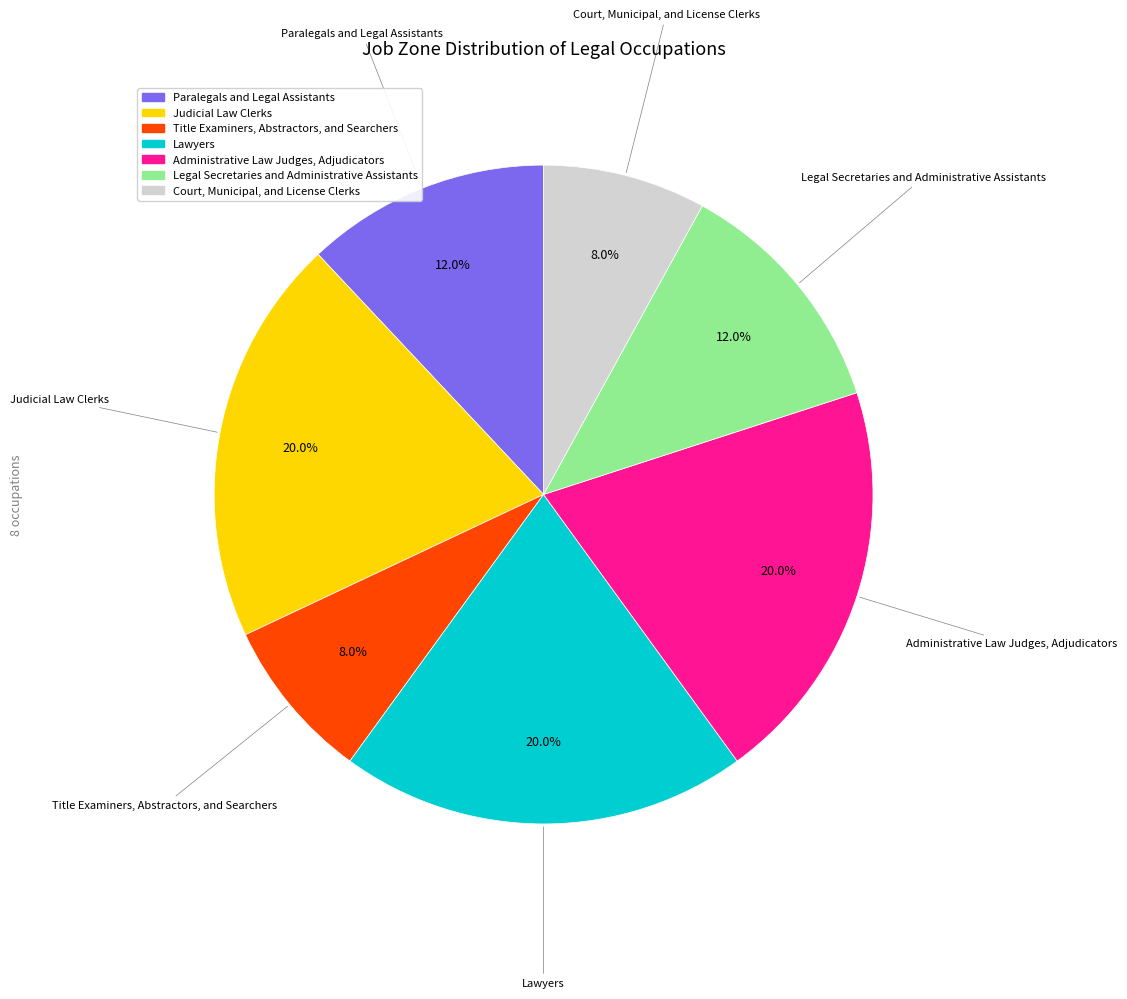

What is the ratio of the value at Title Examiners, Abstractors, and Searchers to the value at Legal Secretaries and Administrative Assistants?

0.7